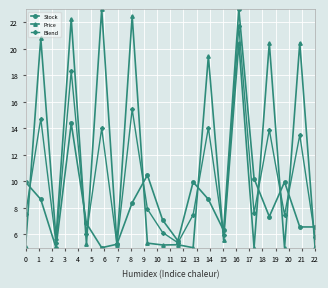

Which series has the largest total across all categories?

Price